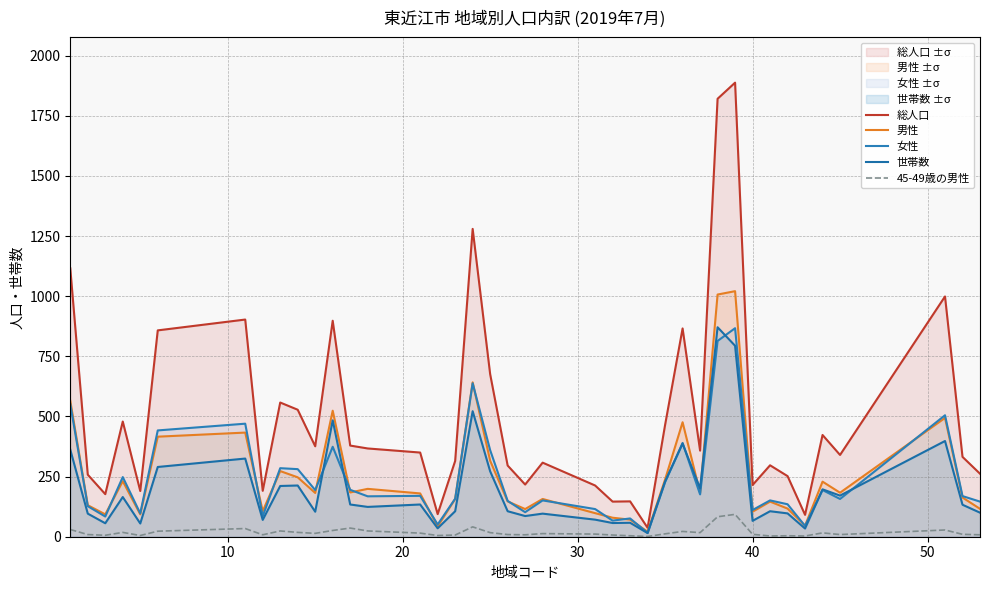

True or false: 世帯数 has a value of 55 at 40.

True